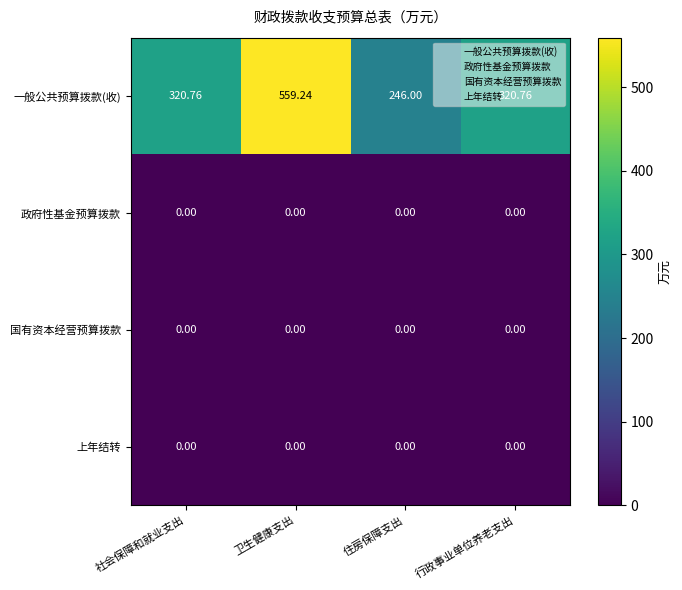

Which series has the widest spread of values?

一般公共预算拨款(收)